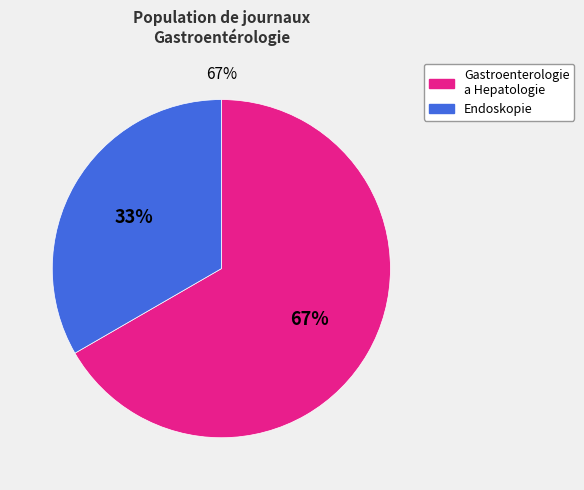

Is it true that Endoskopie is 19% of the pie?

False